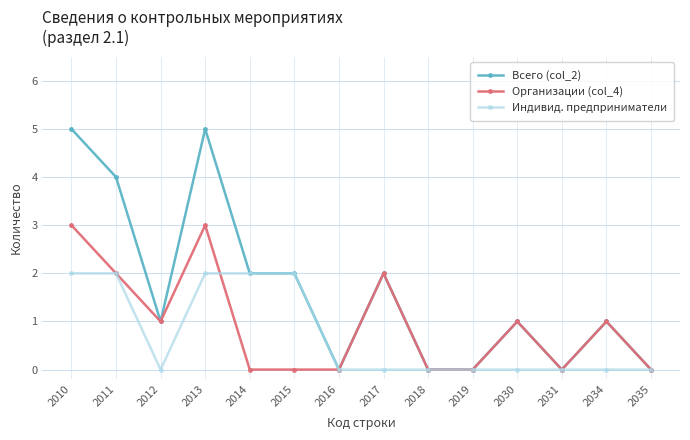

The Всего (col_2) series shows -3 at 2031. True or false?

False